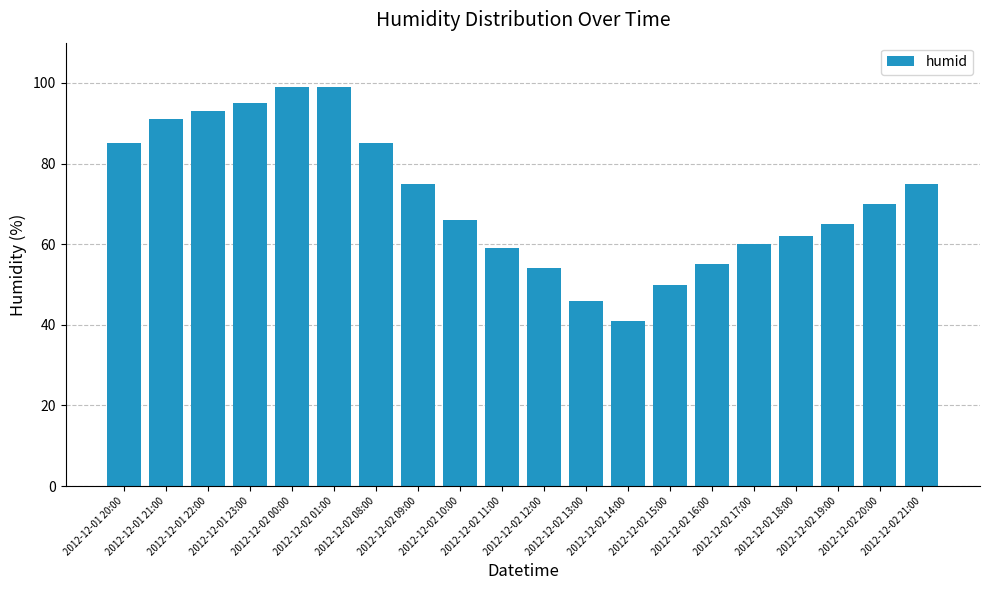

What is the value of the 18th bar from the left?

65